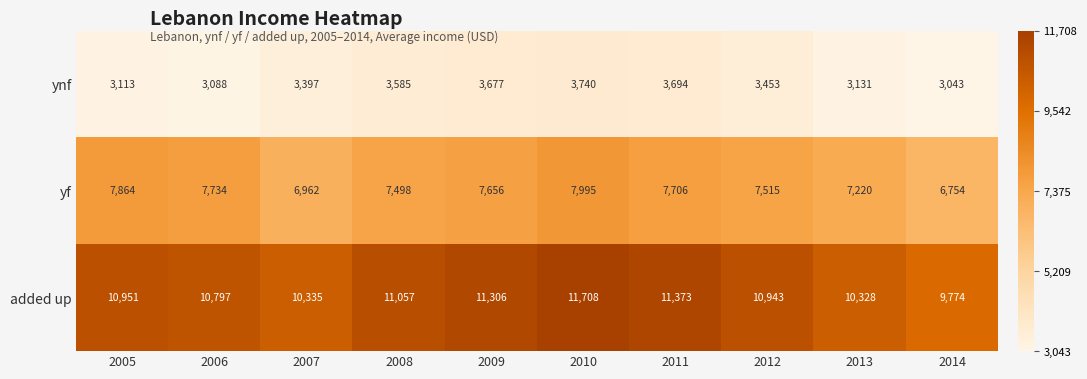

Rank the series by their maximum value, from highest to lowest.

added up, yf, ynf